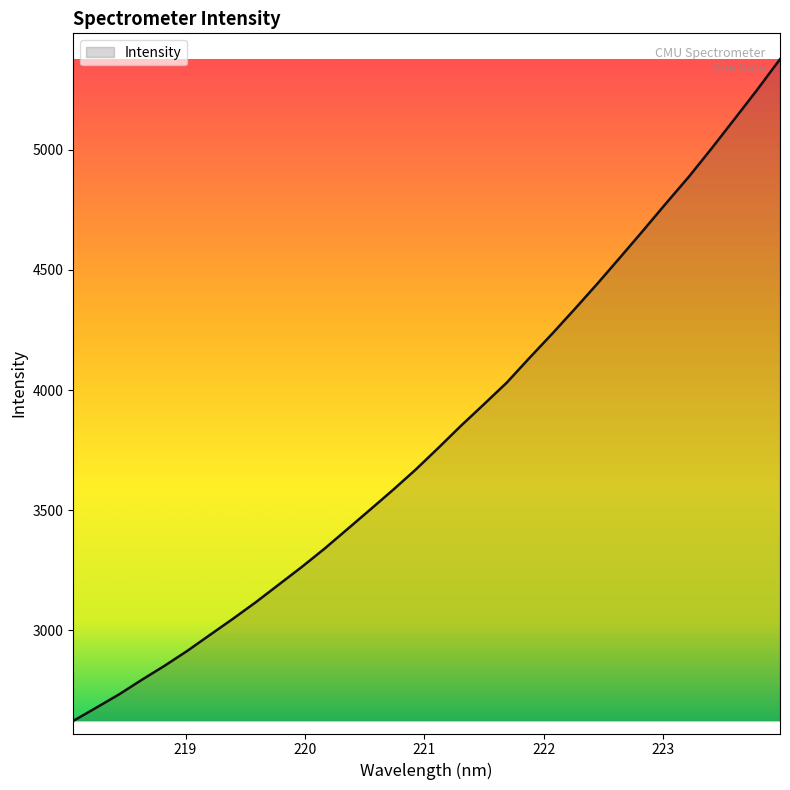

What is the maximum value shown in the chart?

5377.4